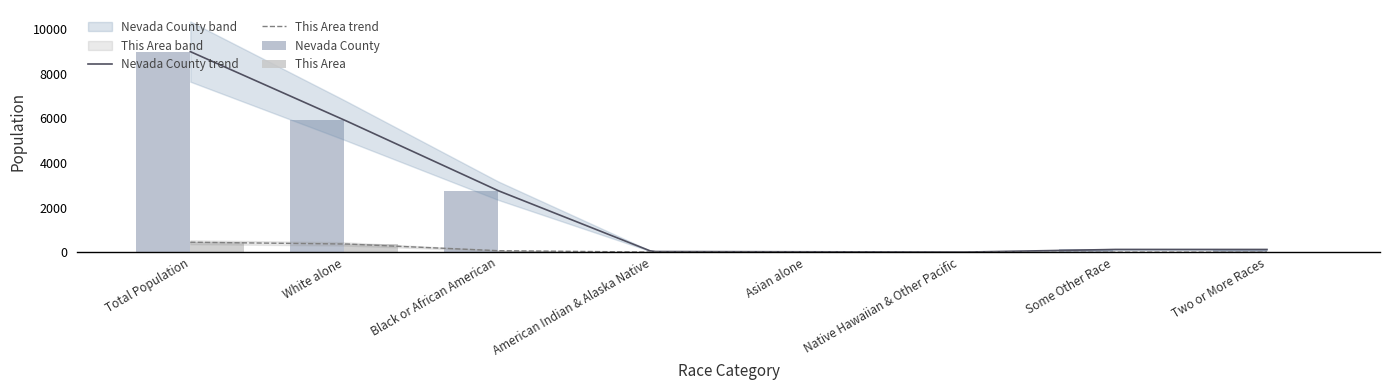

At which label does Nevada County reach its minimum?

Native Hawaiian & Other Pacific